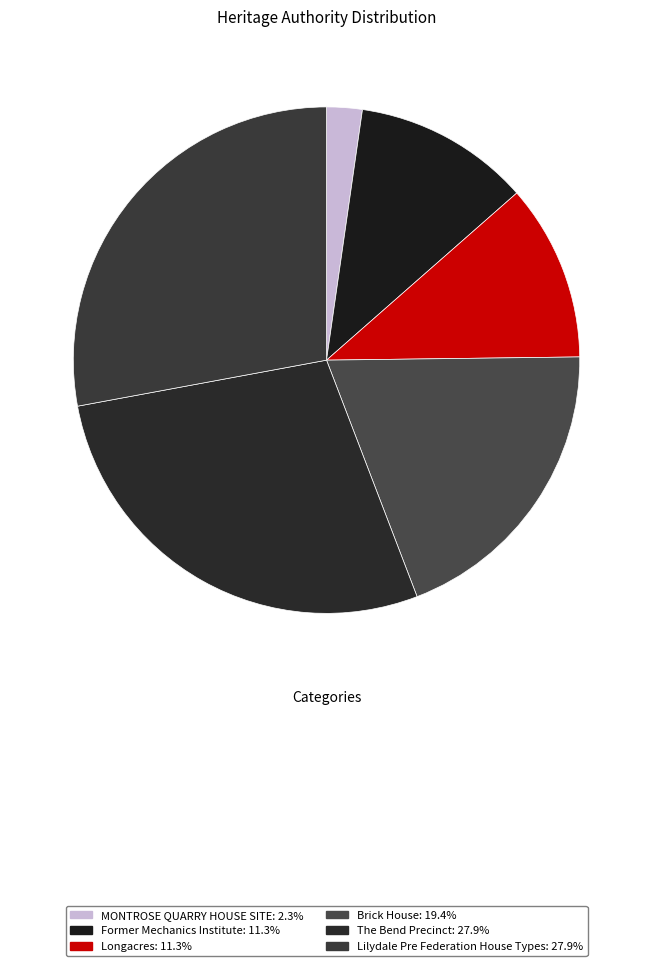

To the nearest percent, what is the difference between the Lilydale Pre Federation House Types and MONTROSE QUARRY HOUSE SITE slice percentages?

26%